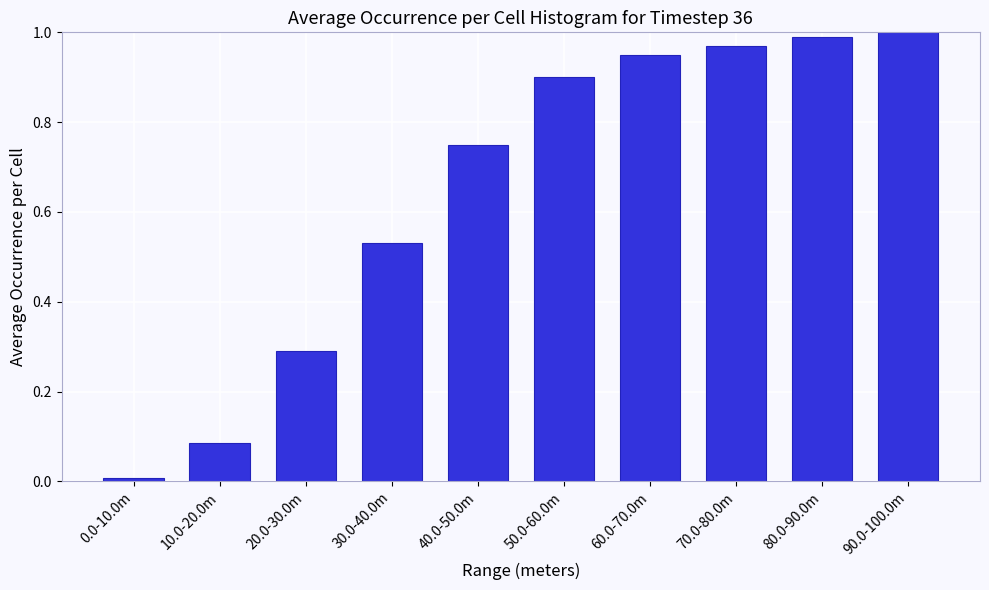

What is the sum of the values at 80.0-90.0m and 50.0-60.0m?

1.9